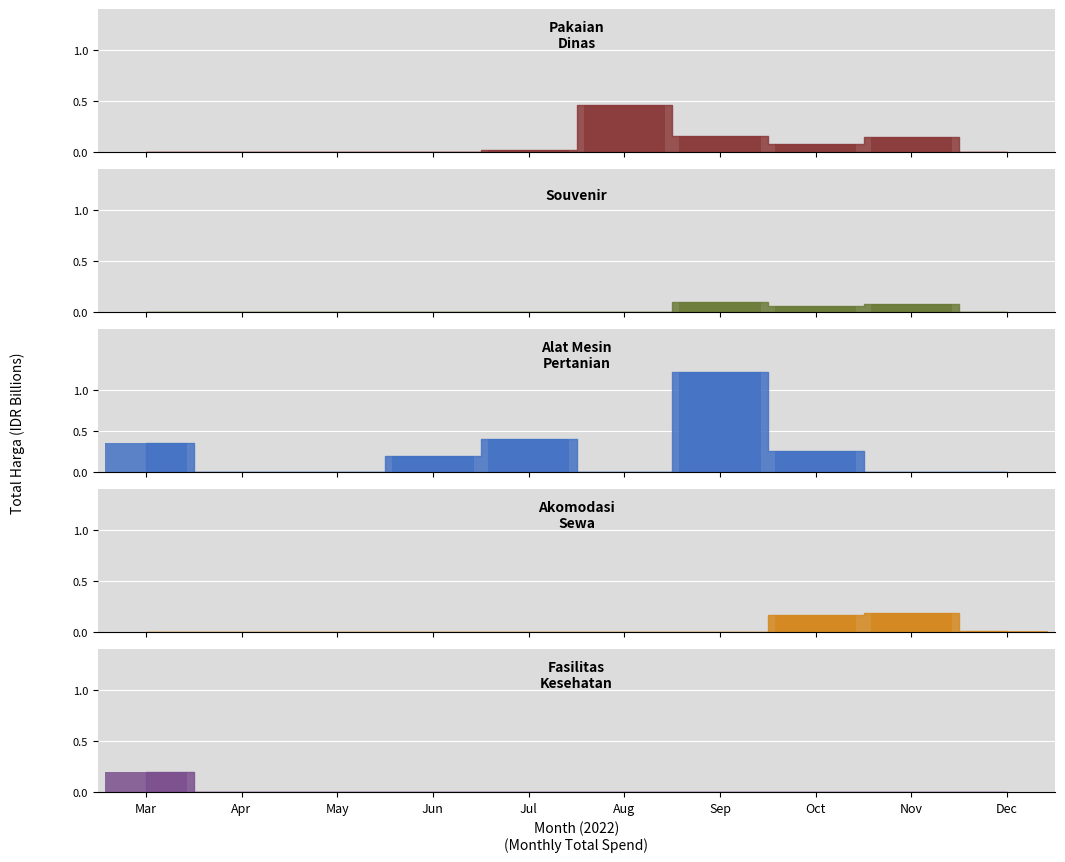

How many distinct data groups are displayed?

5